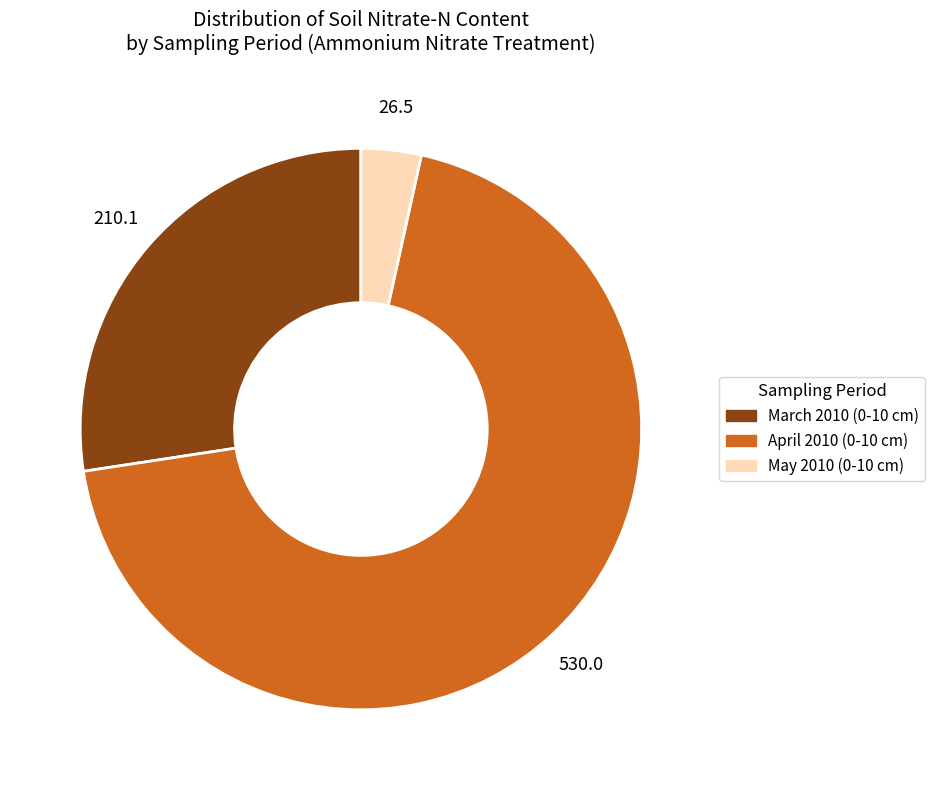

Is there any slice that represents more than half of the pie?

Yes